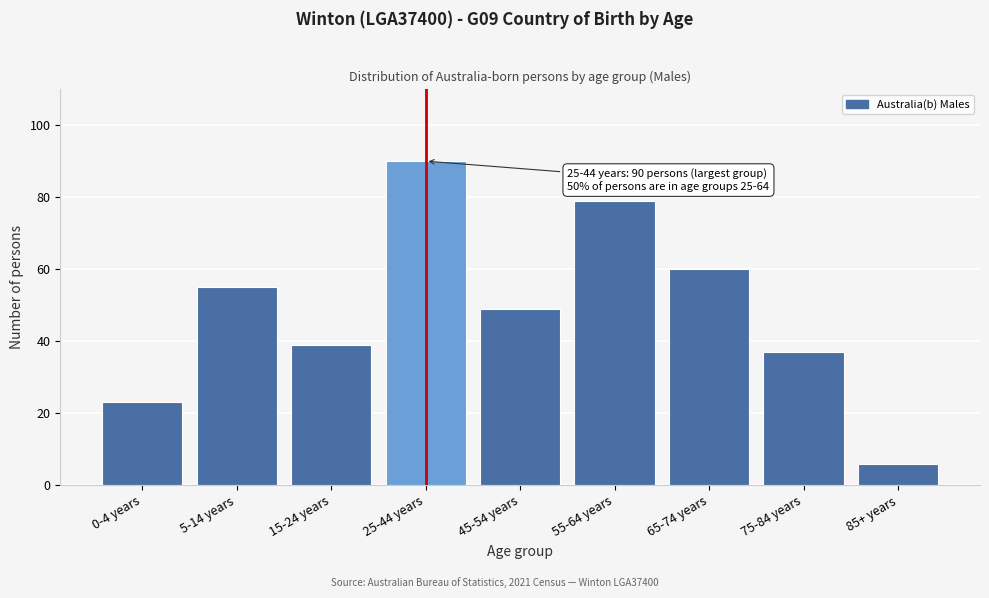

Reading left to right, what are all the values shown in this chart?

23	55	39	90	49	79	60	37	6